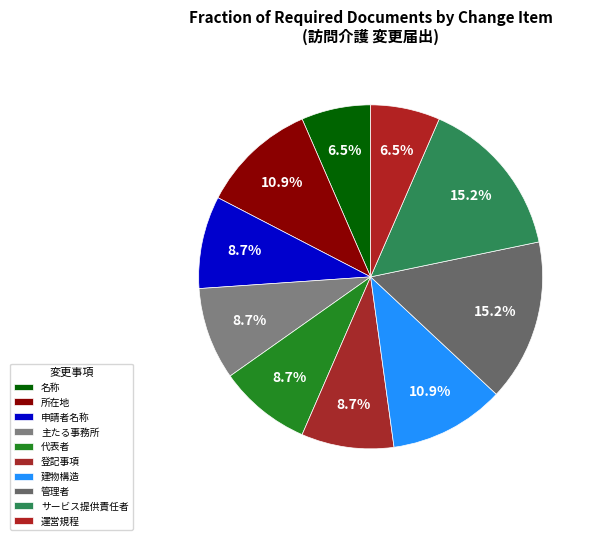

Does 運営規程 represent more than half of the total?

No